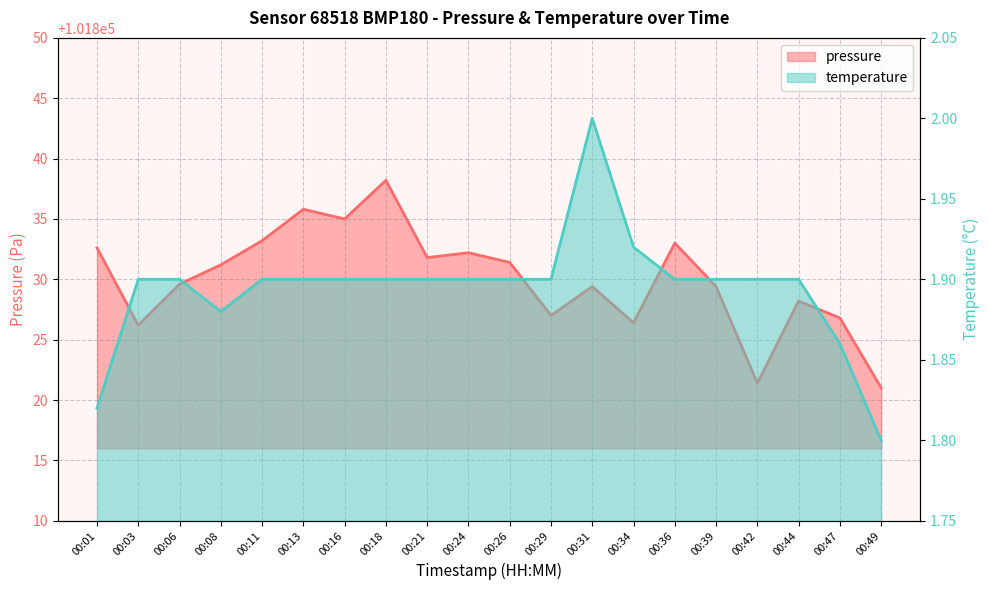

Reading left to right, extract all data points from this chart.

pressure: 101832.6	101826.2	101829.6	101831.2	101833.2	101835.8	101835.0	101838.2	101831.8	101832.2	101831.4	101827.0	101829.4	101826.4	101833.0	101829.4	101821.4	101828.2	101826.8	101821.0
temperature: 1.8	1.9	1.9	1.9	1.9	1.9	1.9	1.9	1.9	1.9	1.9	1.9	2.0	1.9	1.9	1.9	1.9	1.9	1.9	1.8